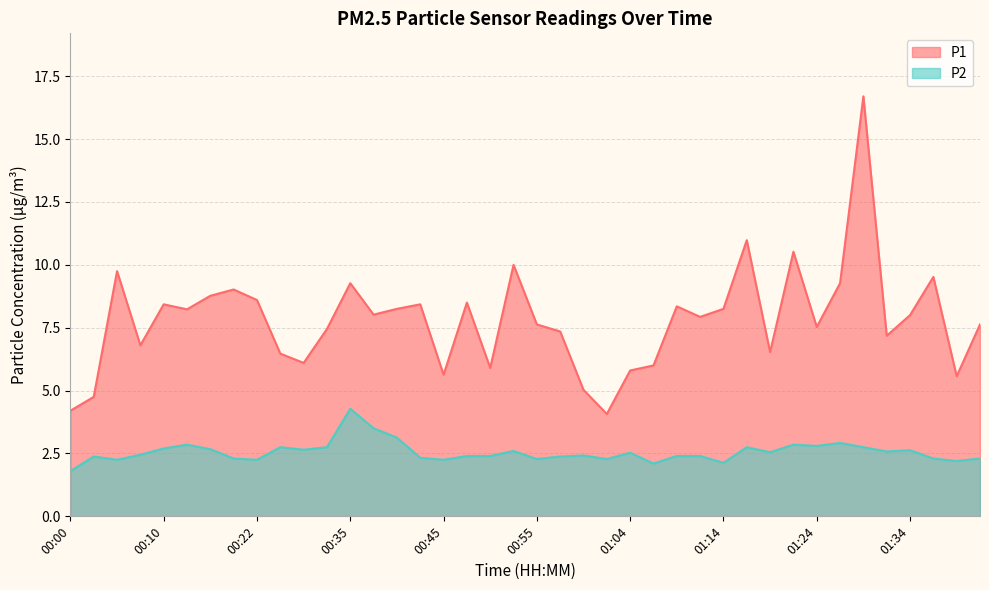

At 01:19, list the series in order from smallest to largest.

P2, P1